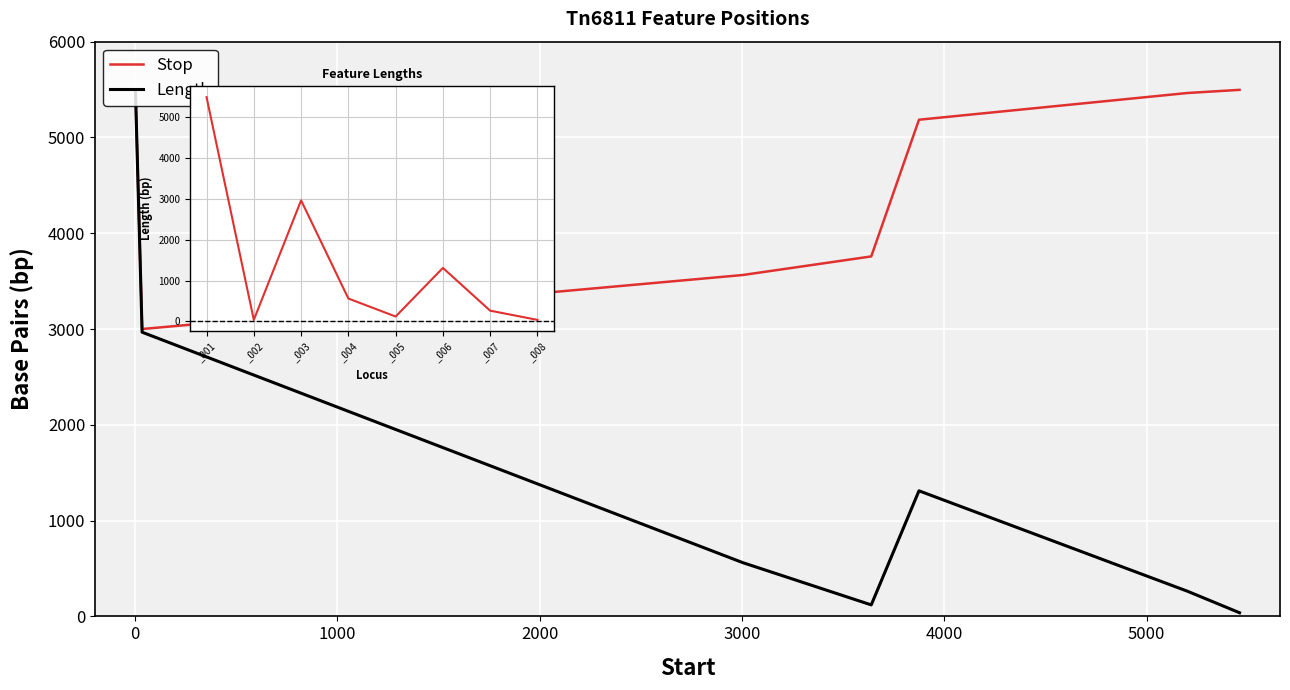

Where does the Length series first go above 561?

1